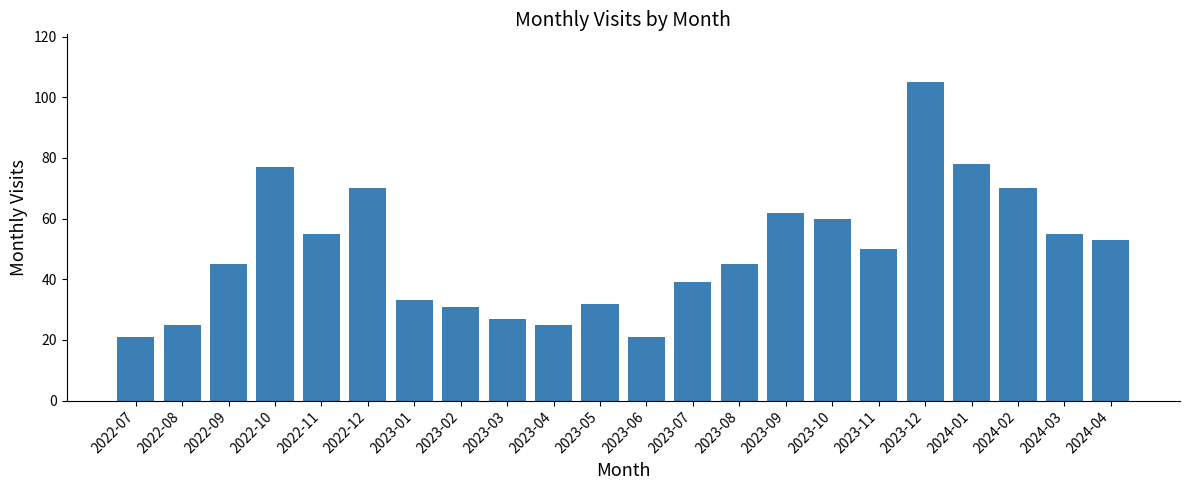

What is the greatest value displayed?

105